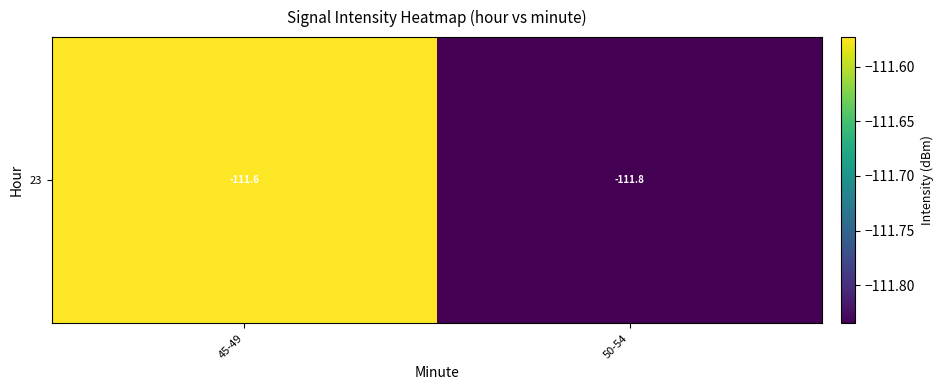

Reading right to left, list all the values displayed in this chart.

50-54=-111.8	45-49=-111.6